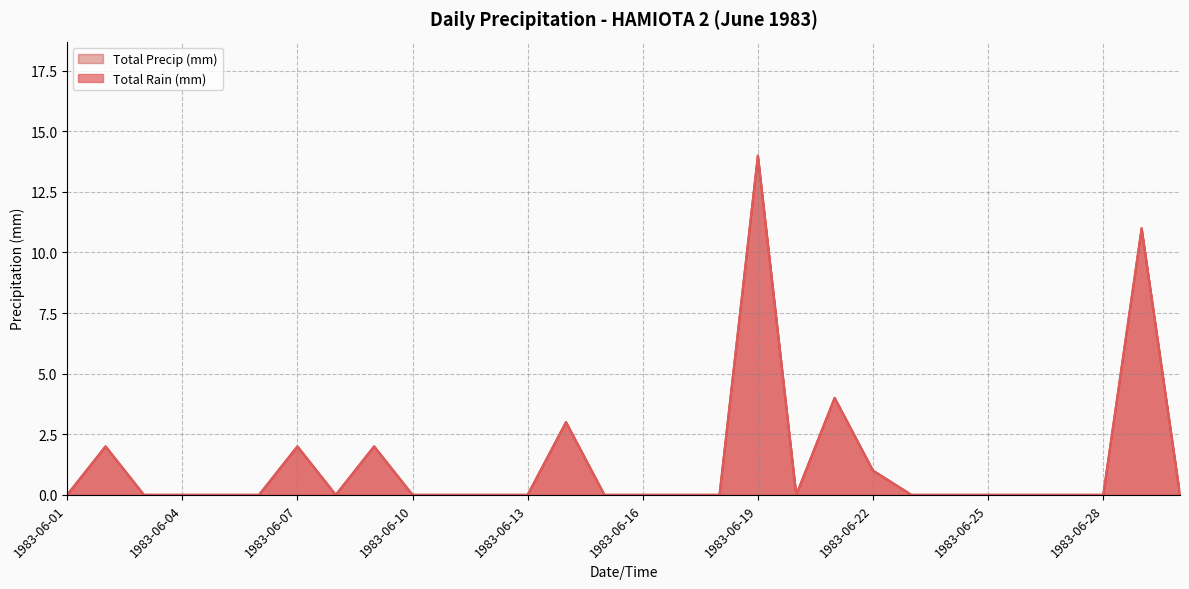

Reading left to right, extract all data points from this chart.

Total Rain (mm): 0	2	0	0	0	0	2	0	2	0	0	0	0	3	0	0	0	0	14	0	4	1	0	0	0	0	0	0	11	0
Total Precip (mm): 0	2	0	0	0	0	2	0	2	0	0	0	0	3	0	0	0	0	14	0	4	1	0	0	0	0	0	0	11	0